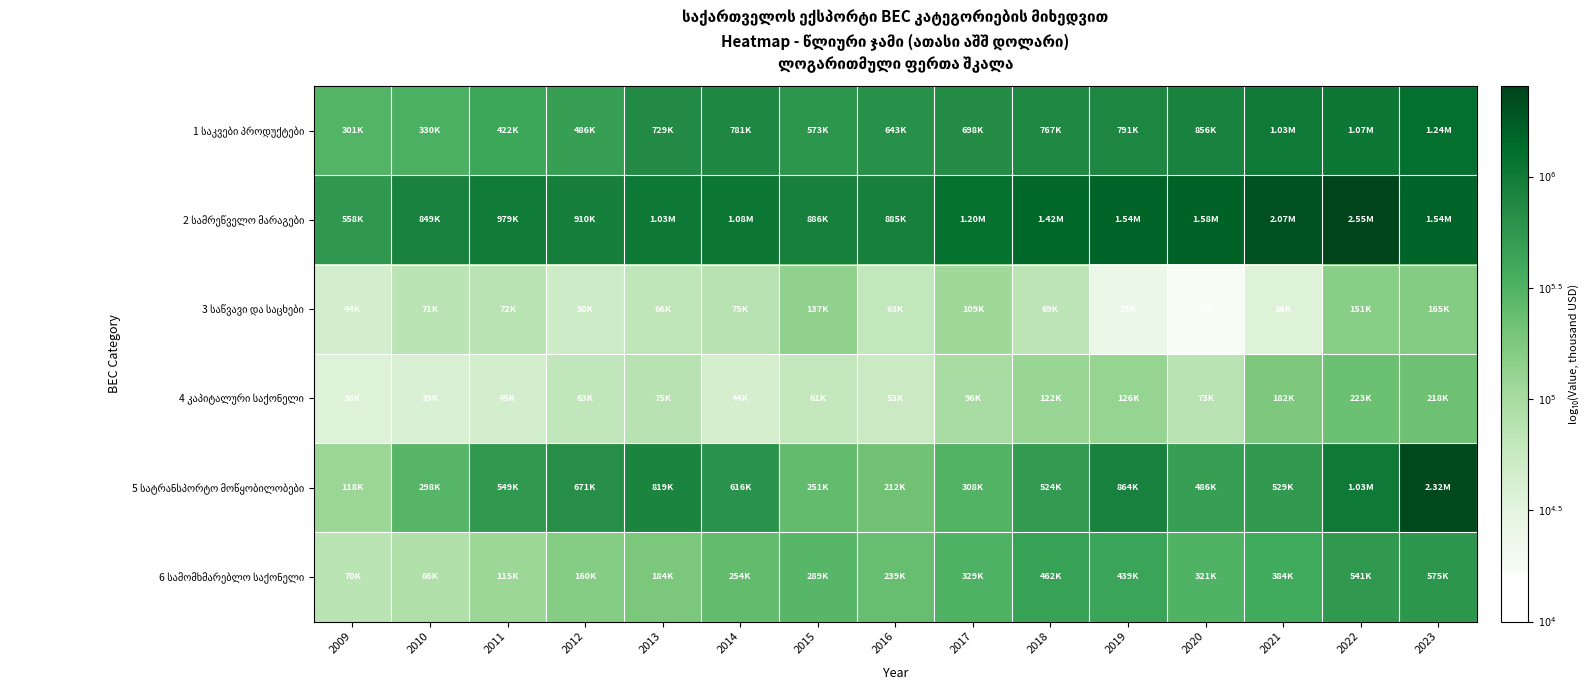

Which series has the largest total across all categories?

2 სამრეწველო მარაგები